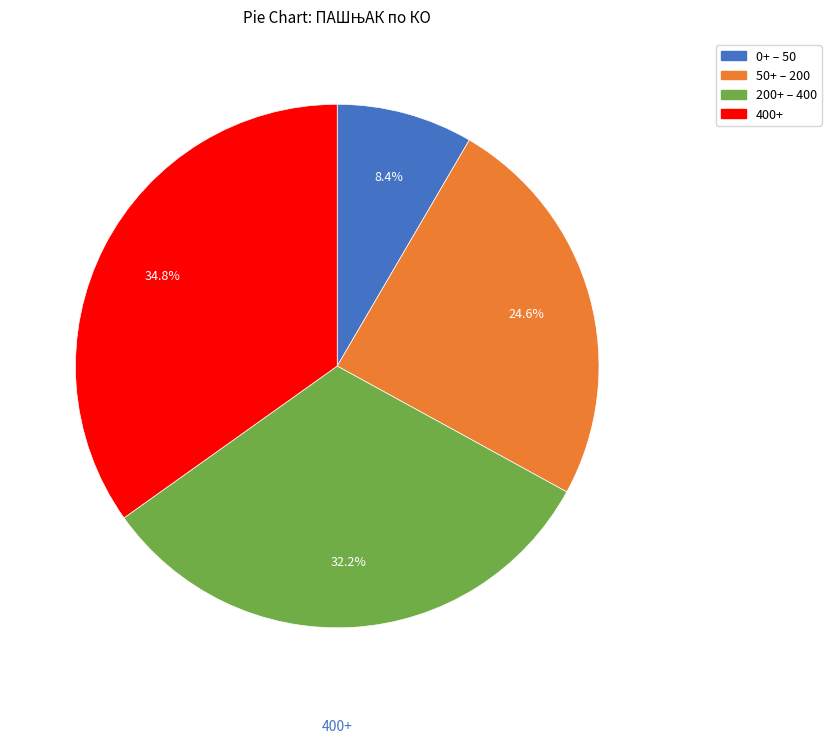

Is there a majority slice in this chart?

No